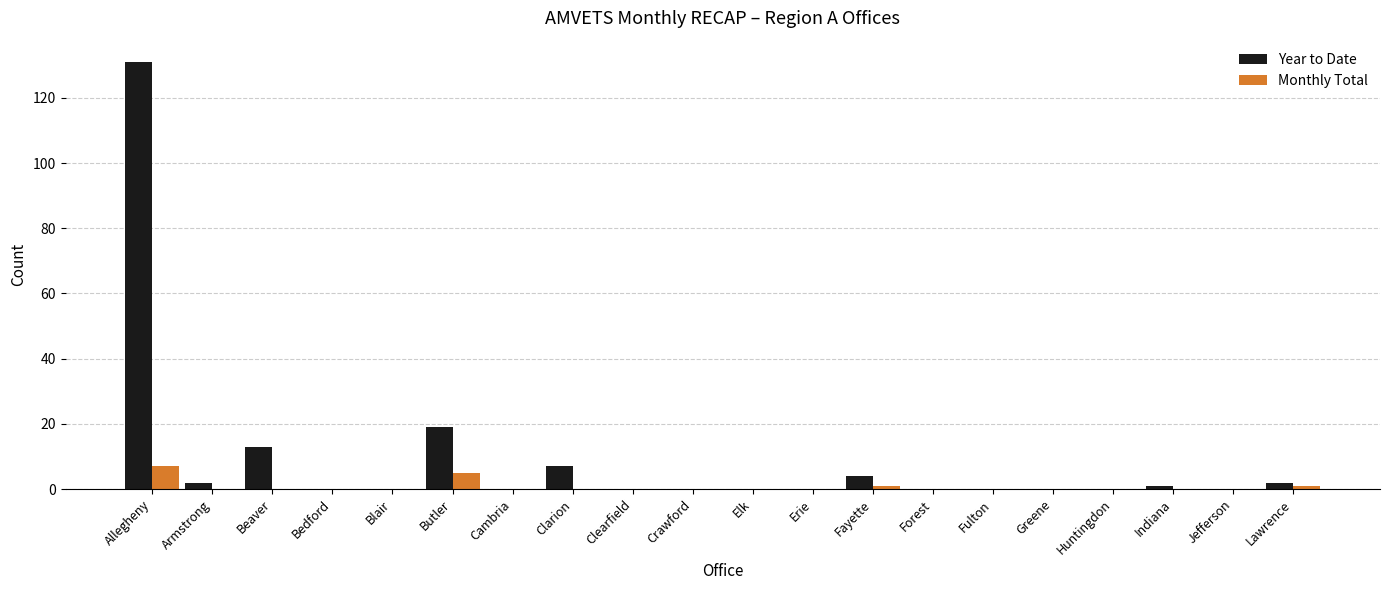

What is the greatest value displayed?

131